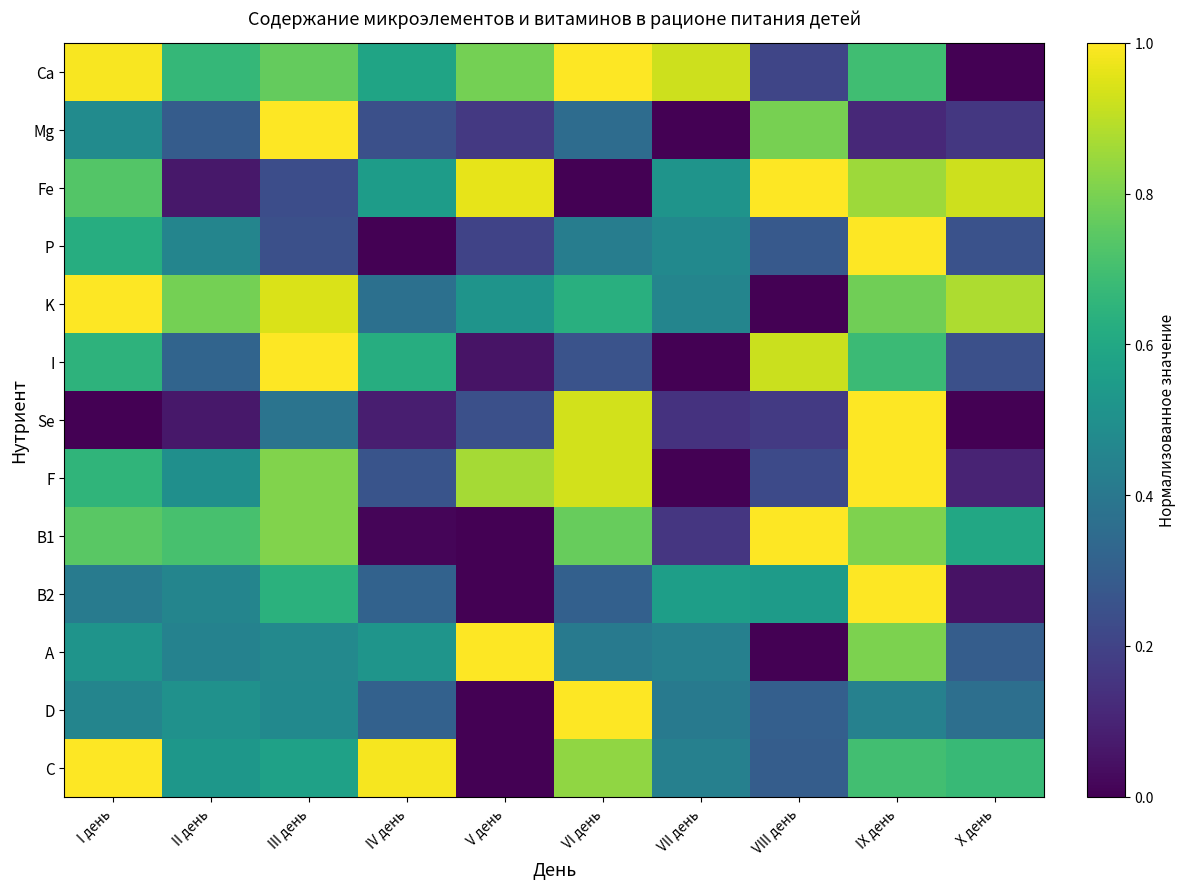

Which series has the largest total across all categories?

Ca